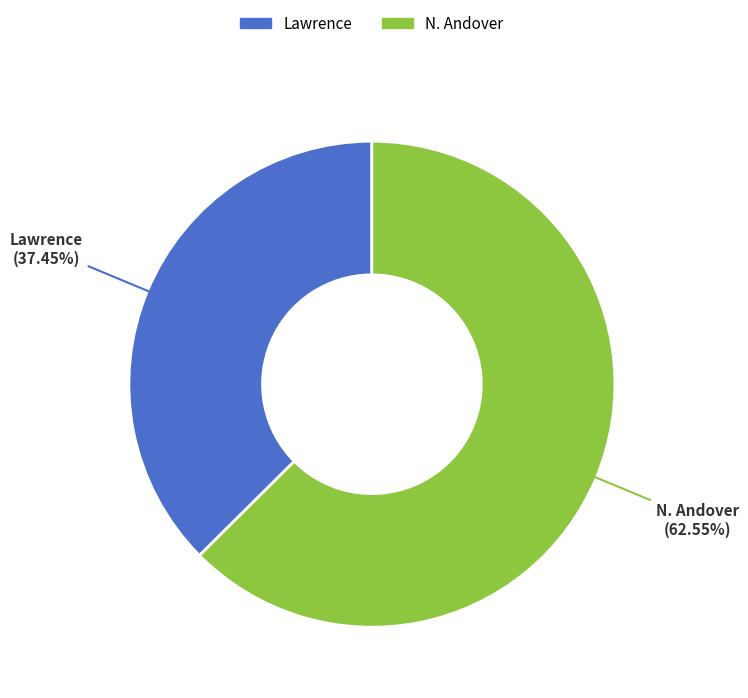

Combined, do N. Andover and Lawrence account for over 50%?

Yes